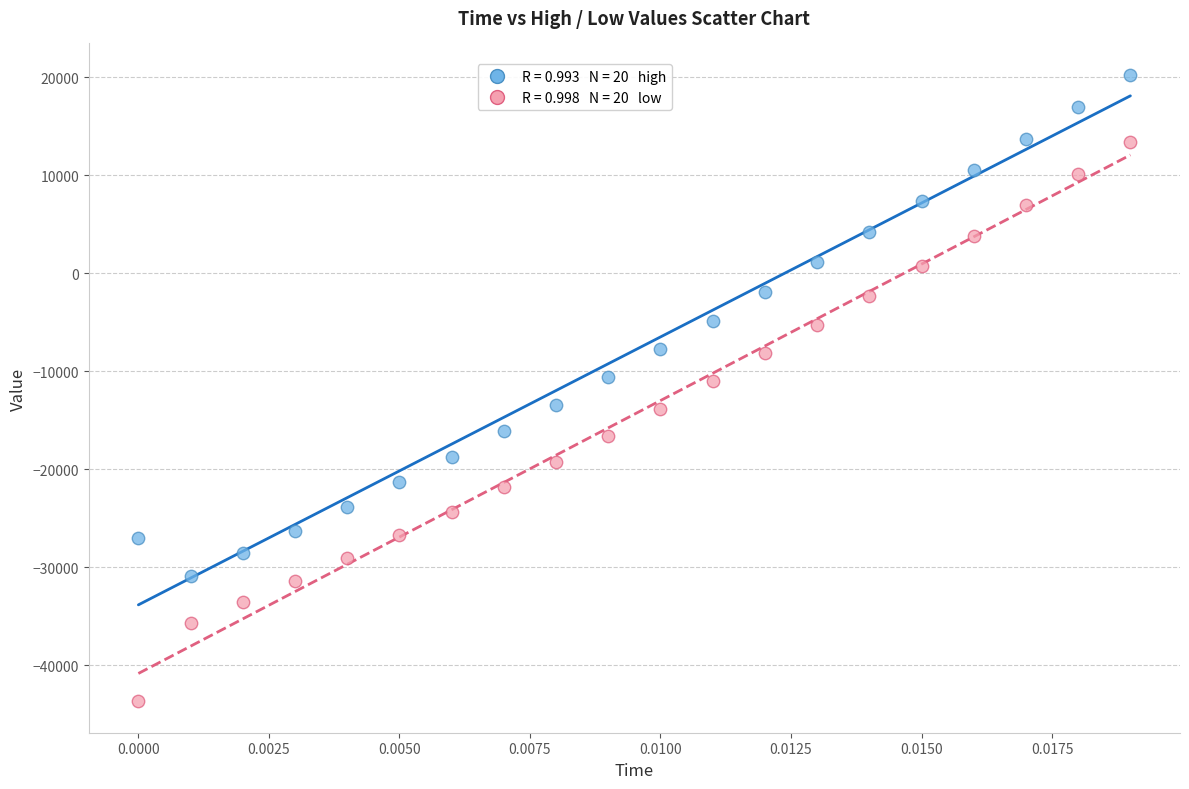

Across all data points, what is the range of Y values (max minus min)?

63943.3